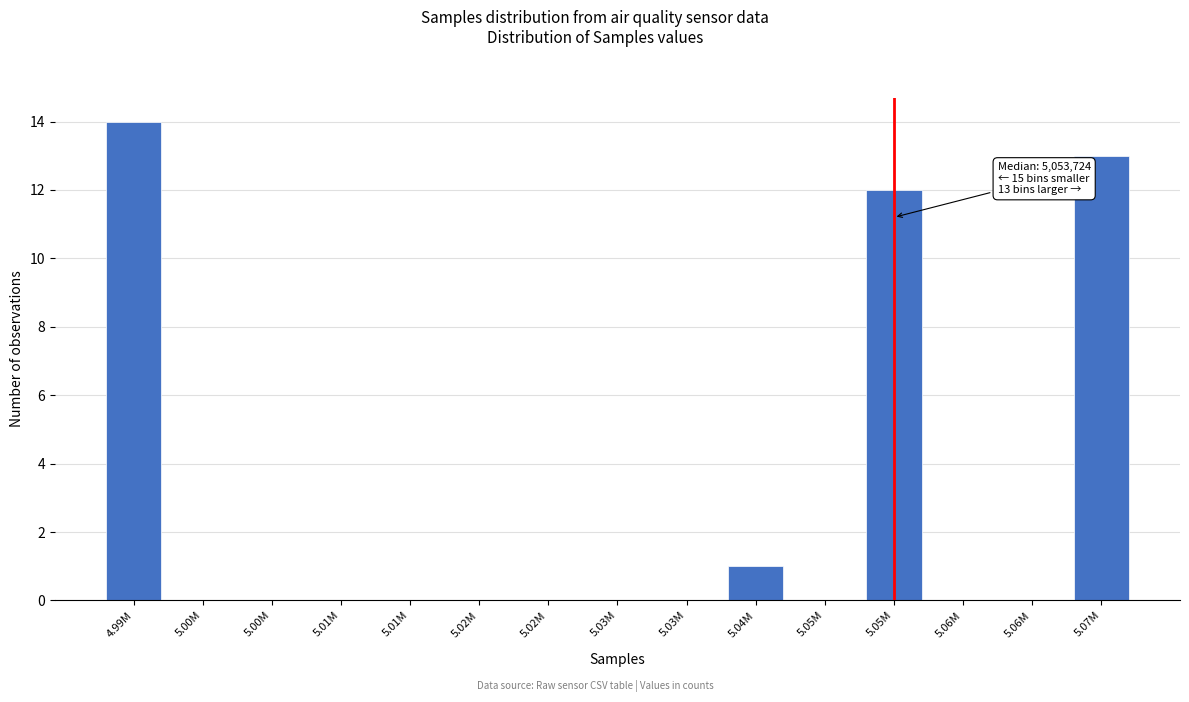

How many distinct data groups are displayed?

1